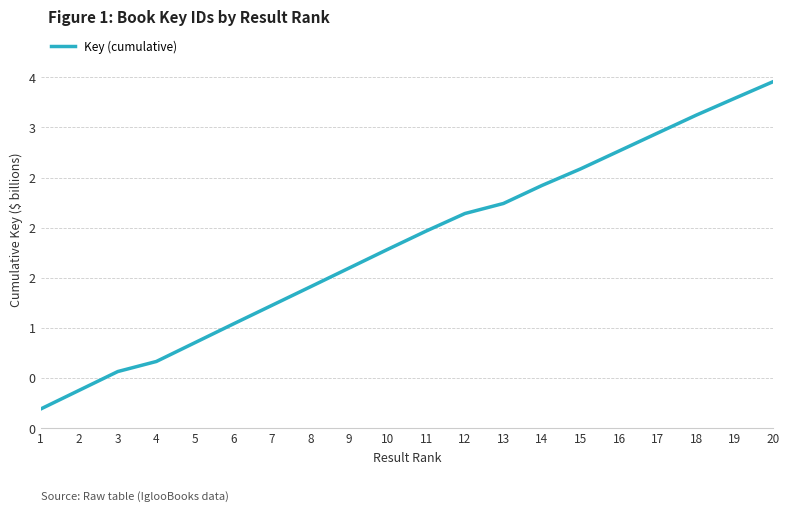

Reading left to right, what are all the values shown in this chart?

1=0.2	2=0.4	3=0.6	4=0.7	5=0.9	6=1.0	7=1.2	8=1.4	9=1.6	10=1.8	11=2.0	12=2.1	13=2.2	14=2.4	15=2.6	16=2.8	17=2.9	18=3.1	19=3.3	20=3.5